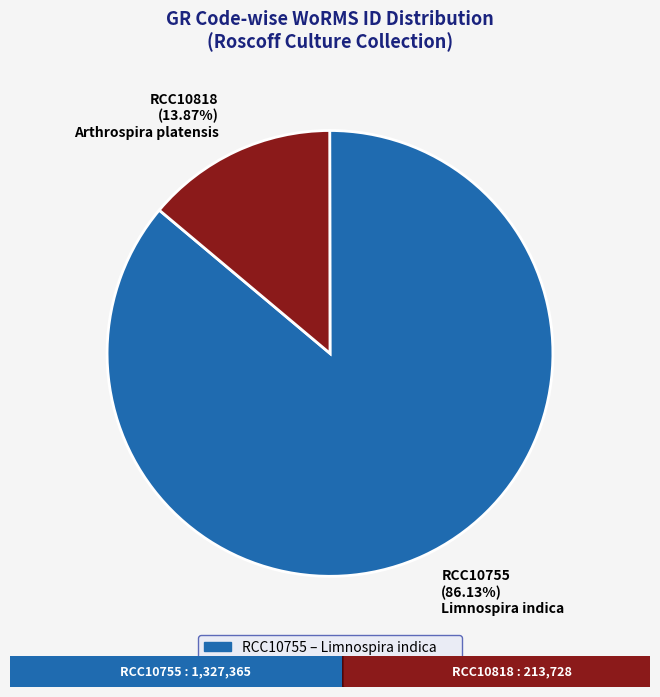

Between RCC10755 and RCC10818, which is larger?

RCC10755